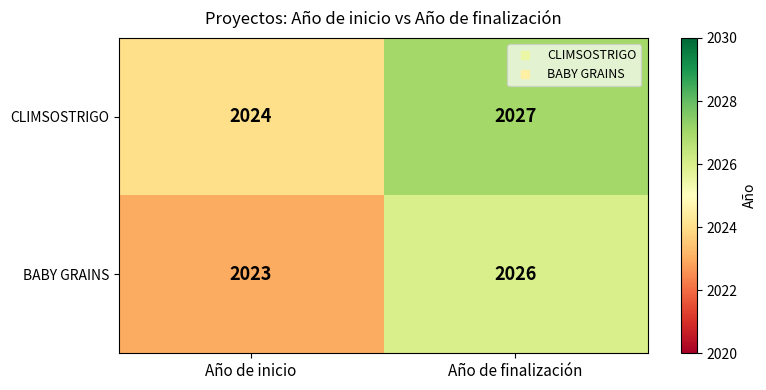

What is the total value across all series at Año de inicio?

4047